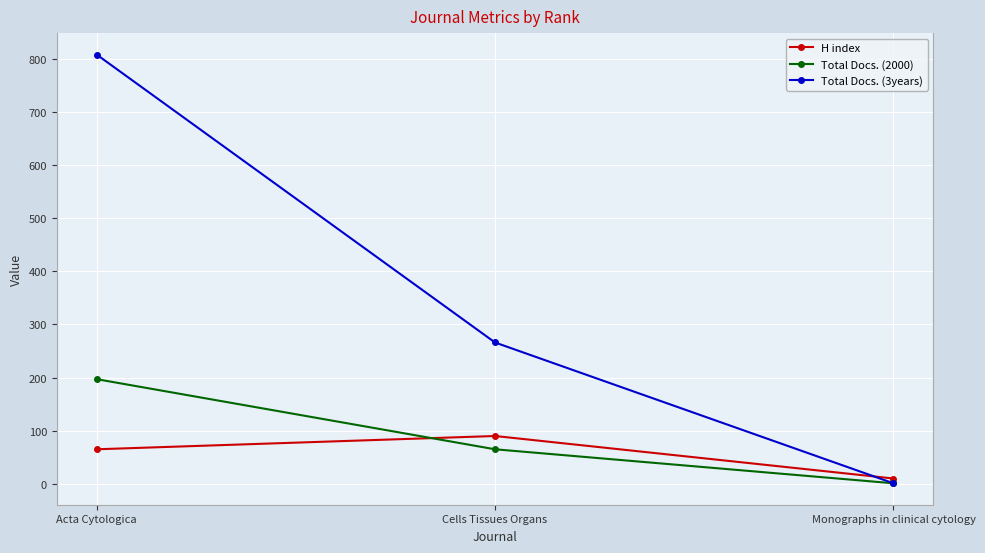

What position from the right is Monographs in clinical cytology?

1